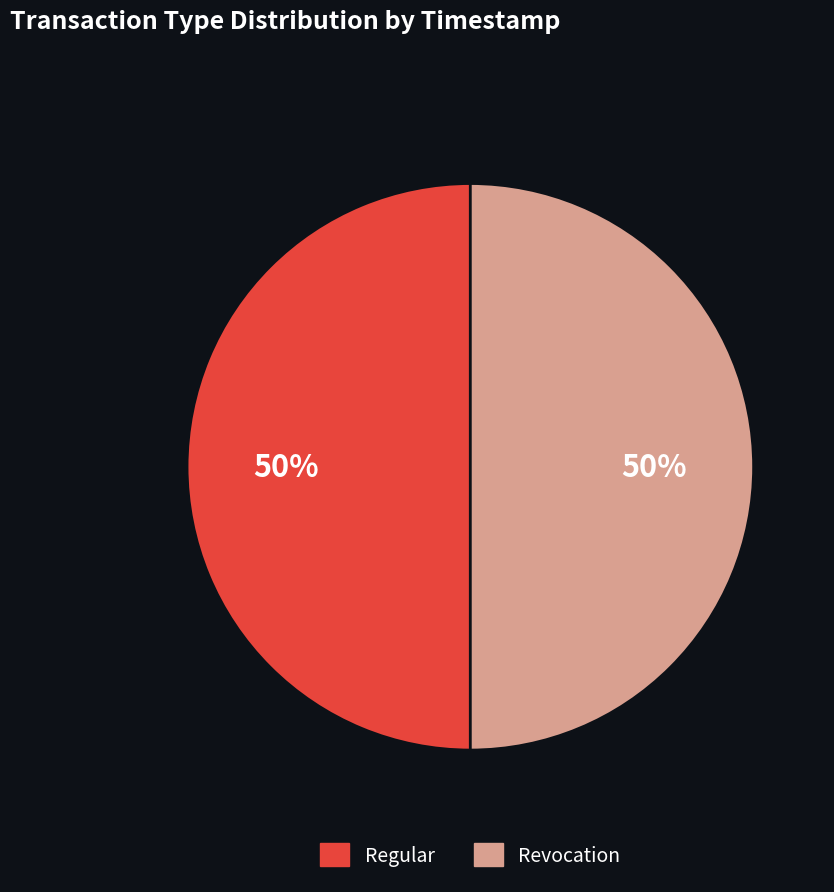

The Revocation slice represents 50% of the pie. True or false?

True